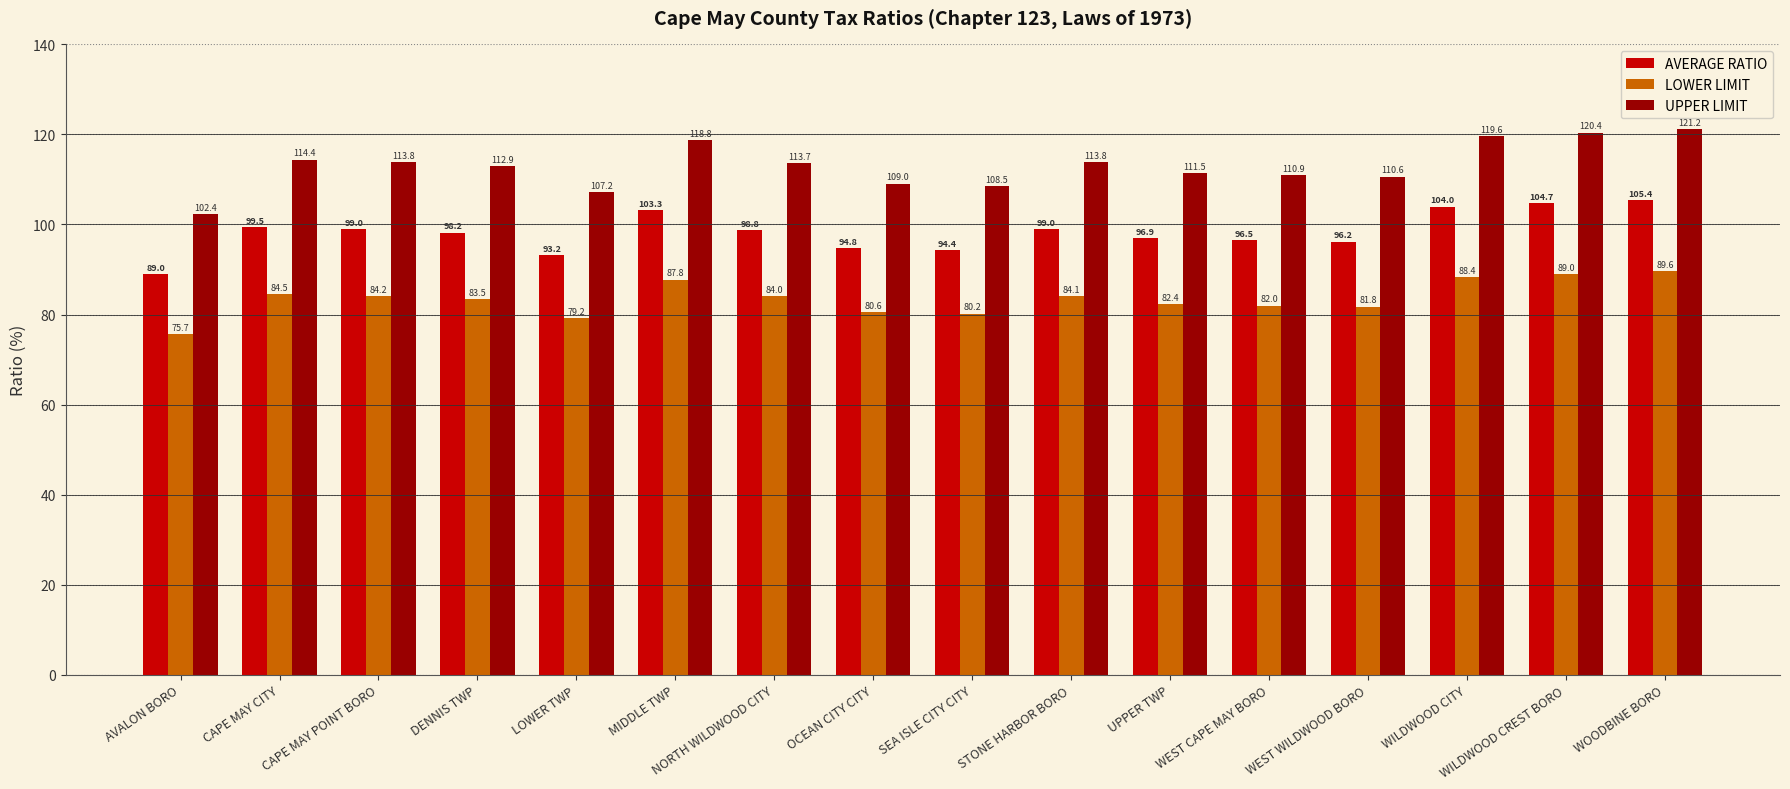

What is the minimum value for LOWER LIMIT?

75.7